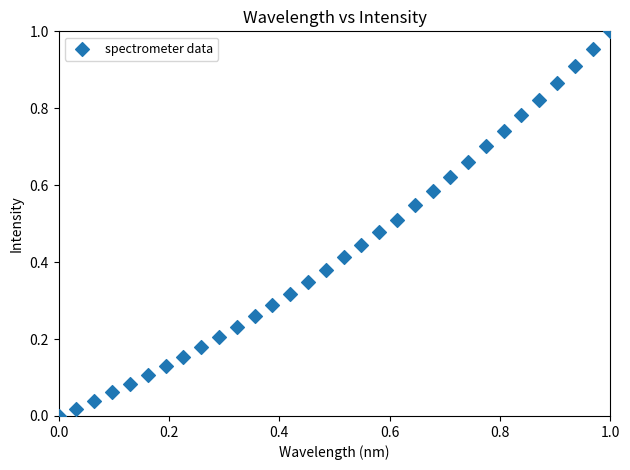

How many points are shown in the scatter plot?

32